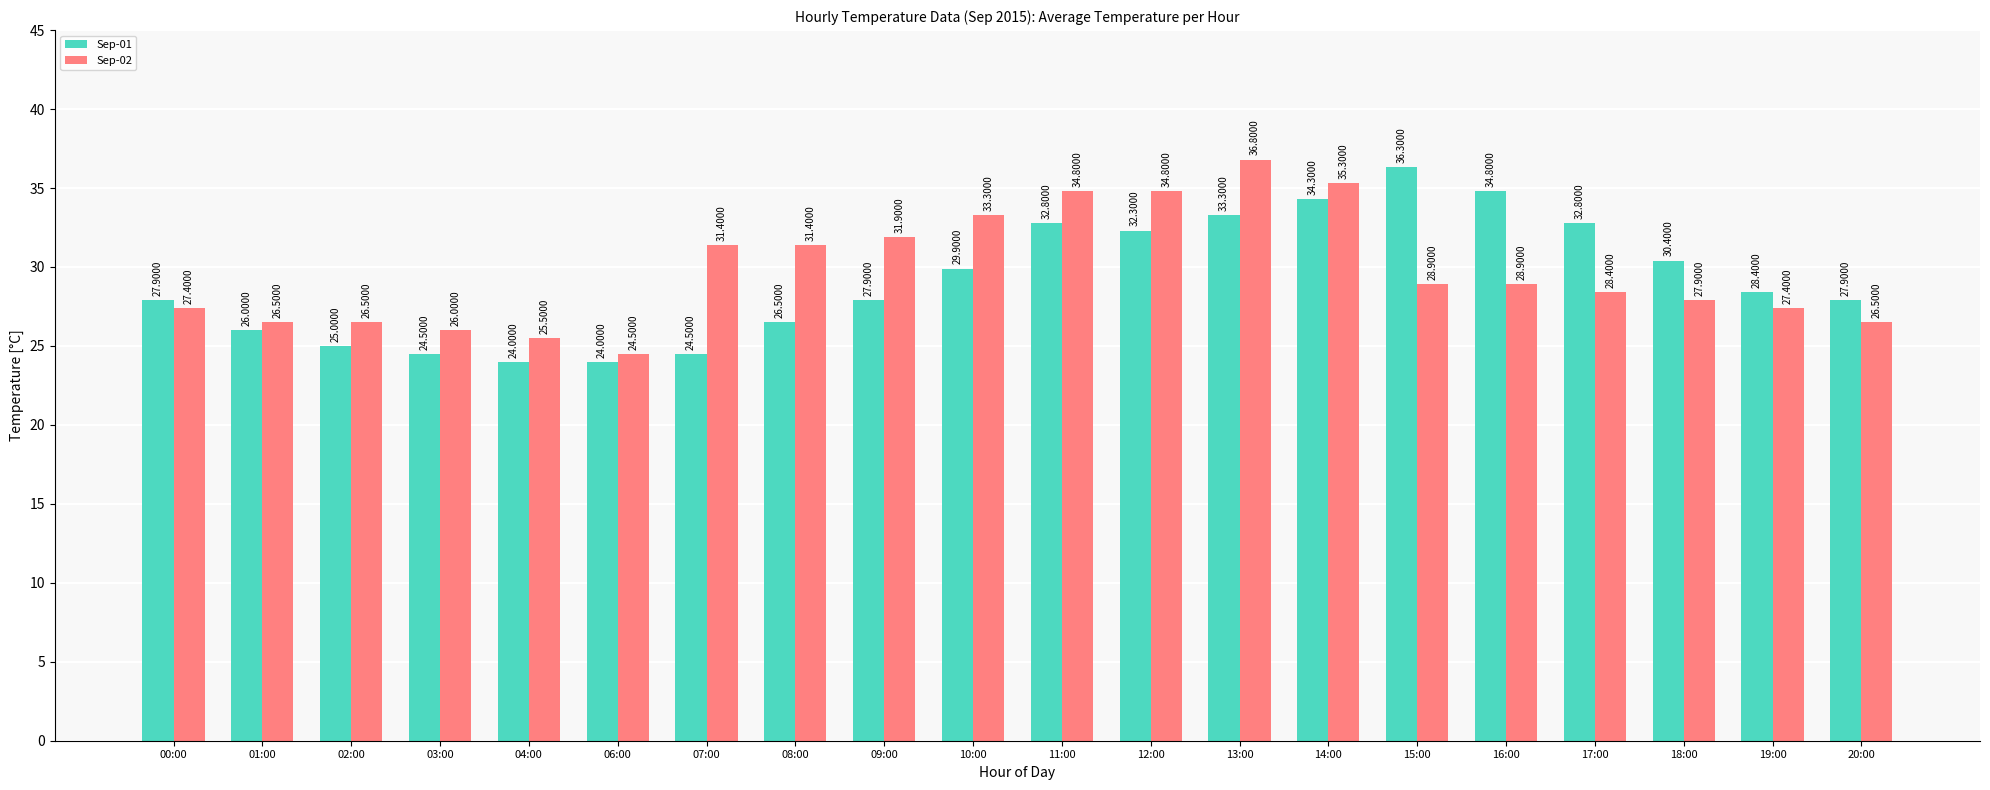

What is the difference between the second highest and minimum values in the Sep-01 series?

10.8